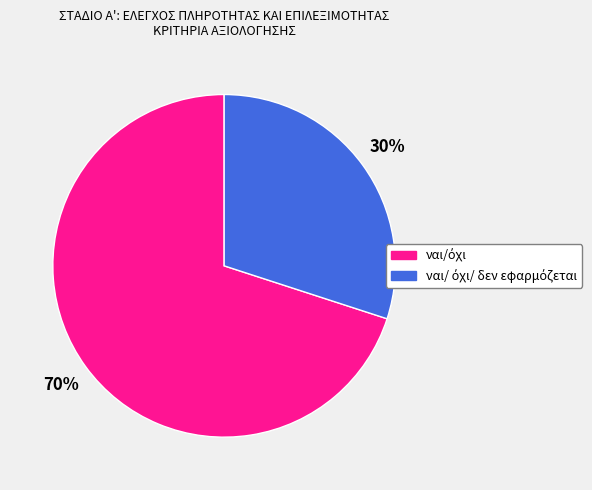

Does any single category account for the majority?

Yes